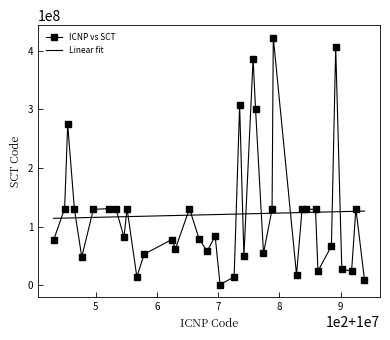

Which series has the widest spread of values?

ICNP vs SCT